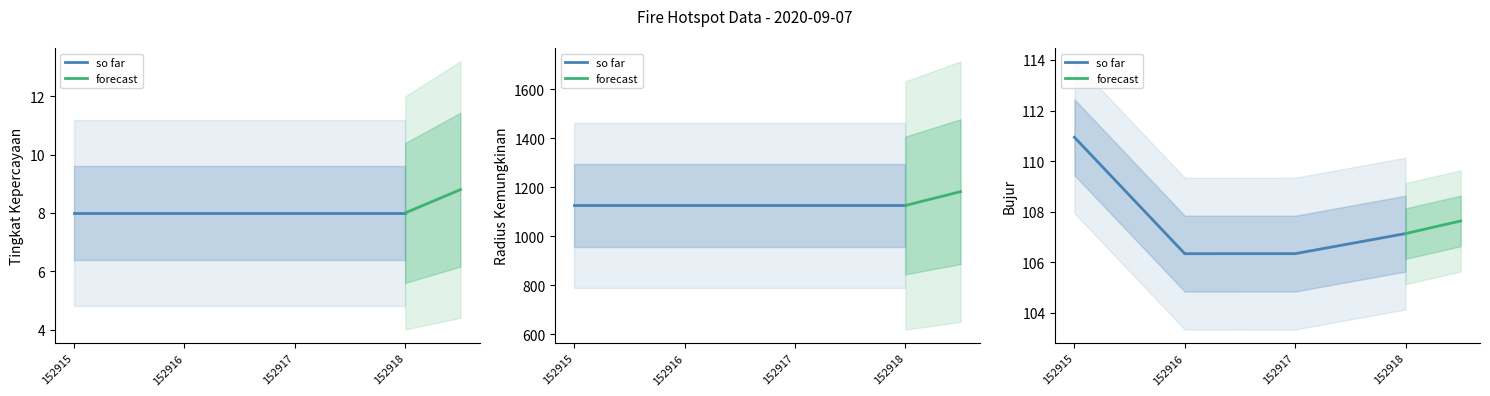

Which series changed the most between 152916 and 152917?

bujur